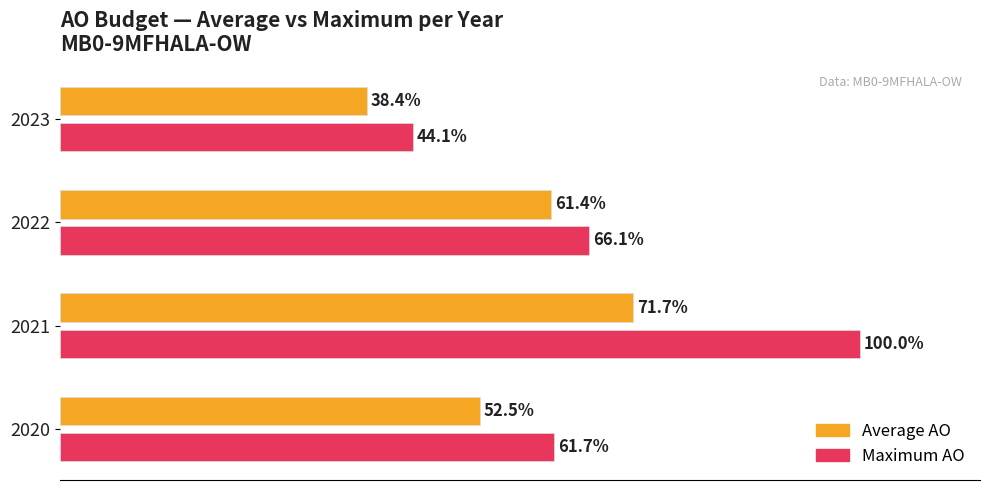

List the series in order of their peak value, highest first.

Maximum AO, Average AO